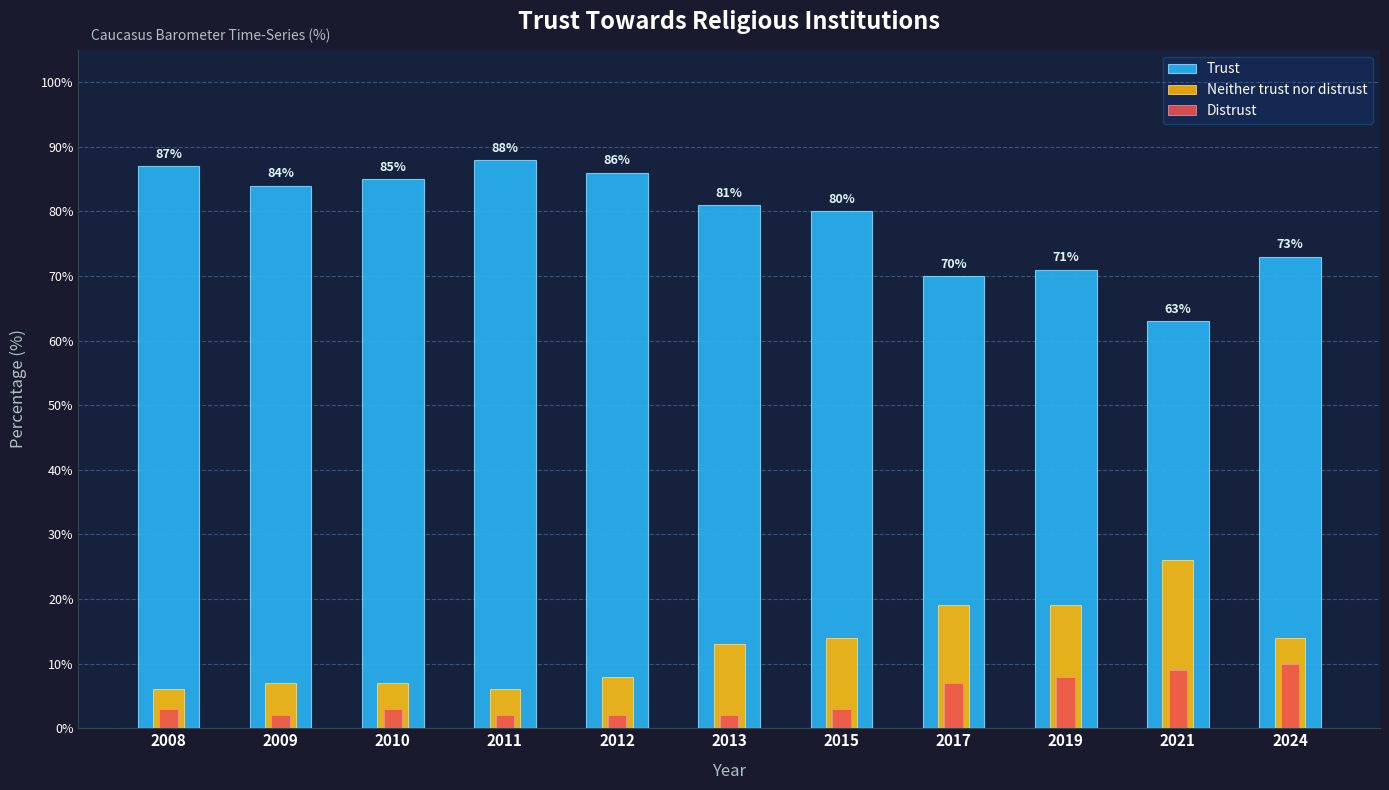

Reading right to left, transcribe all the data shown in this chart.

Trust: 2024=73	2021=63	2019=71	2017=70	2015=80	2013=81	2012=86	2011=88	2010=85	2009=84	2008=87
Neither trust nor distrust: 2024=14	2021=26	2019=19	2017=19	2015=14	2013=13	2012=8	2011=6	2010=7	2009=7	2008=6
Distrust: 2024=10	2021=9	2019=8	2017=7	2015=3	2013=2	2012=2	2011=2	2010=3	2009=2	2008=3